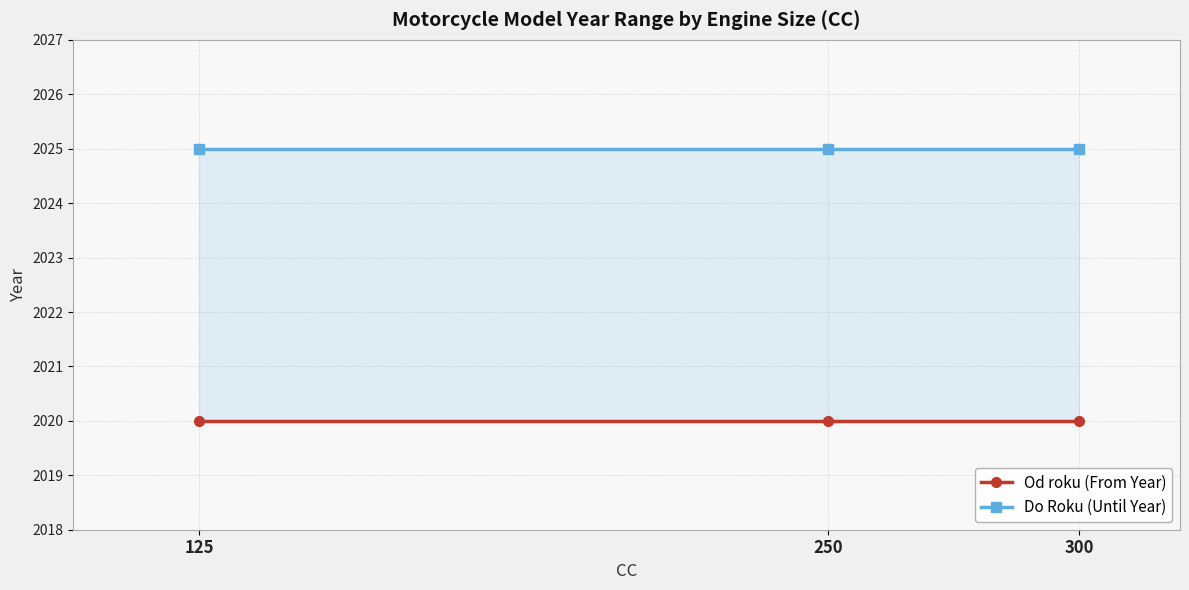

What is the sum of all Od roku (From Year) values?

6060